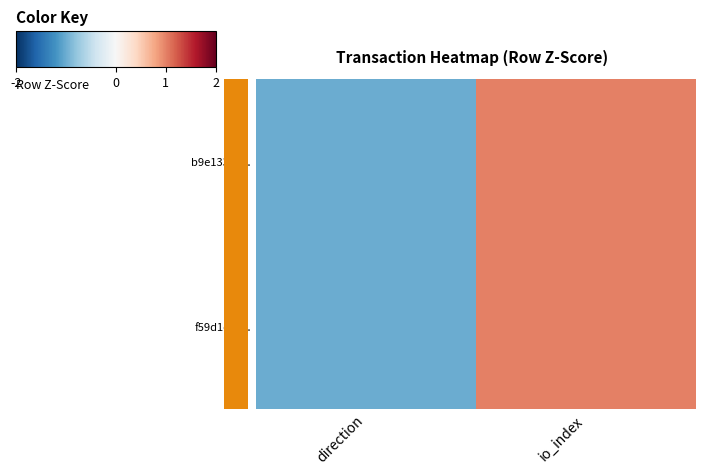

Count the number of data series in this chart.

2